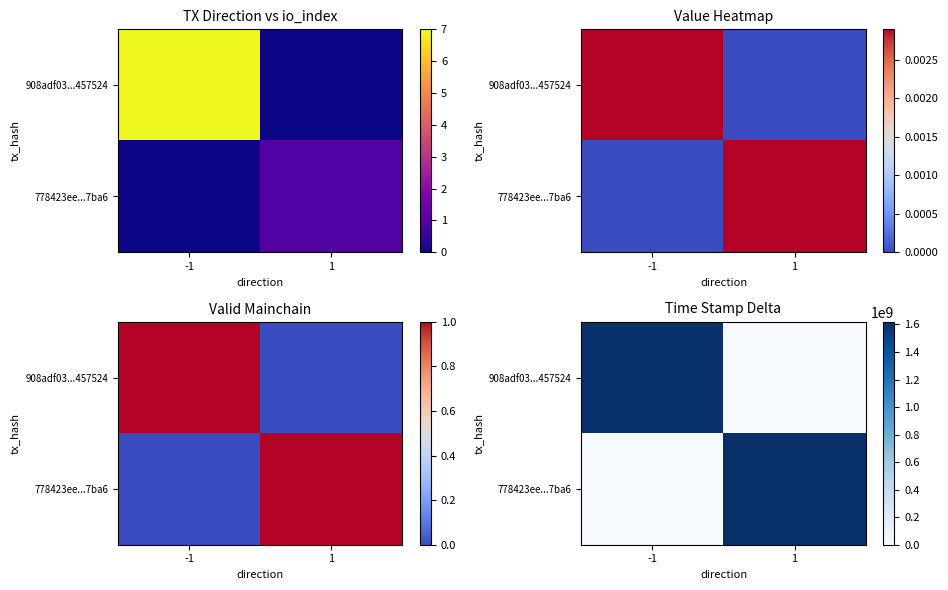

List the series in order of their peak value, lowest first.

778423ee...7ba6, 908adf03...457524